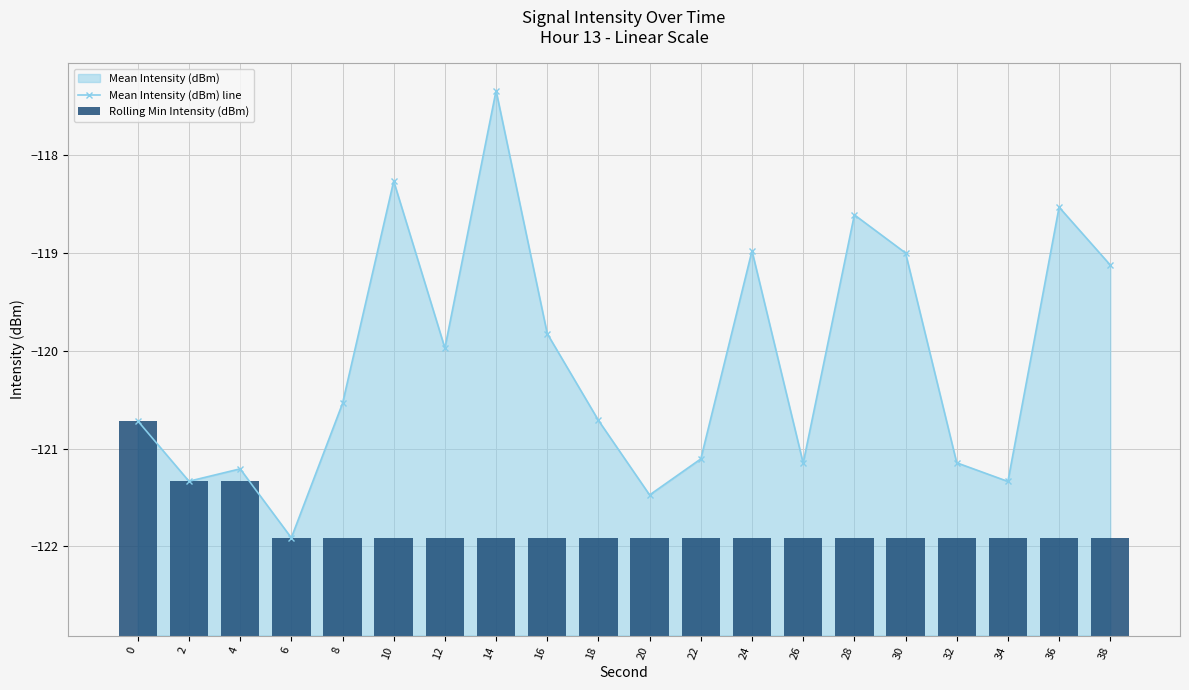

Between 2 and 4, which series saw the biggest shift?

Mean Intensity (dBm) line